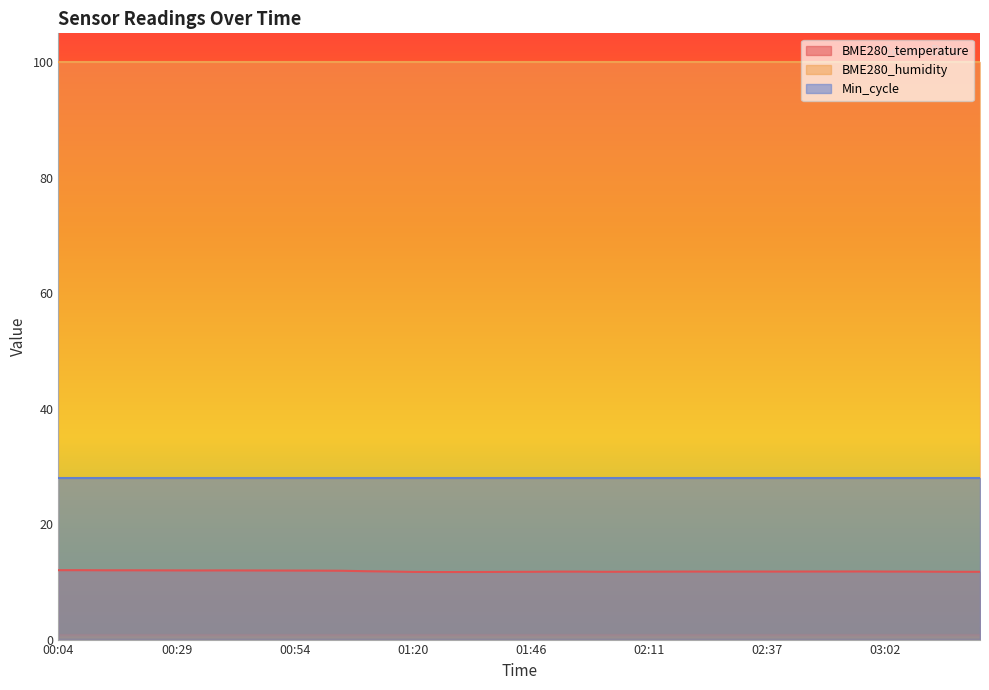

List the series in order of their peak value, highest first.

BME280_humidity, Min_cycle, BME280_temperature